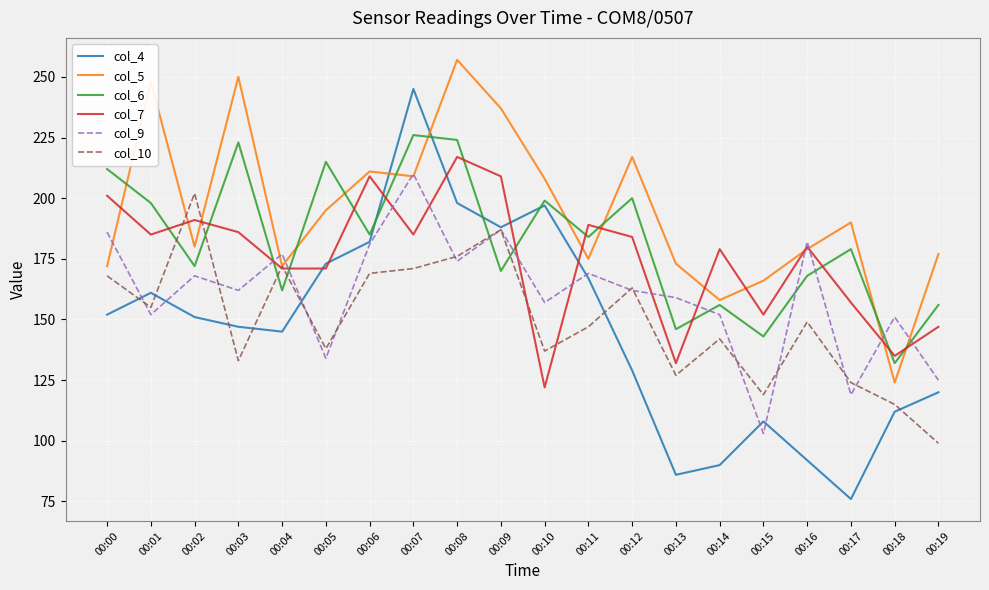

Is it true that col_10 equals 119 at 00:15?

True